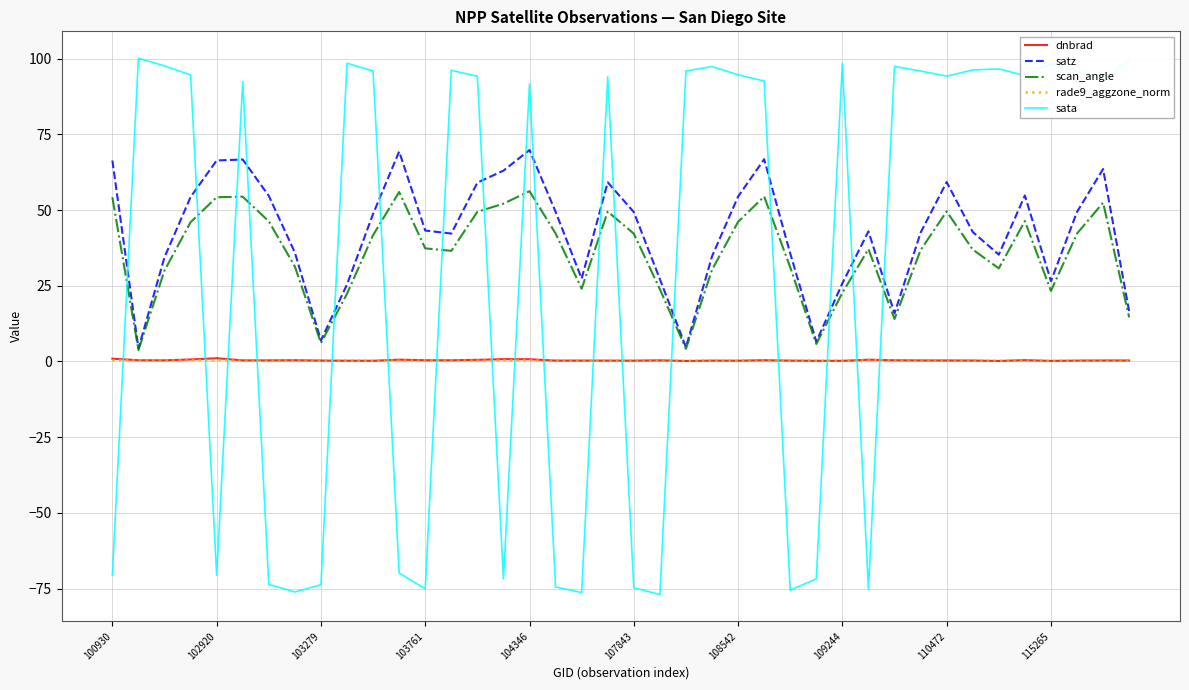

True or false: sata and dnbrad cross at least once.

True